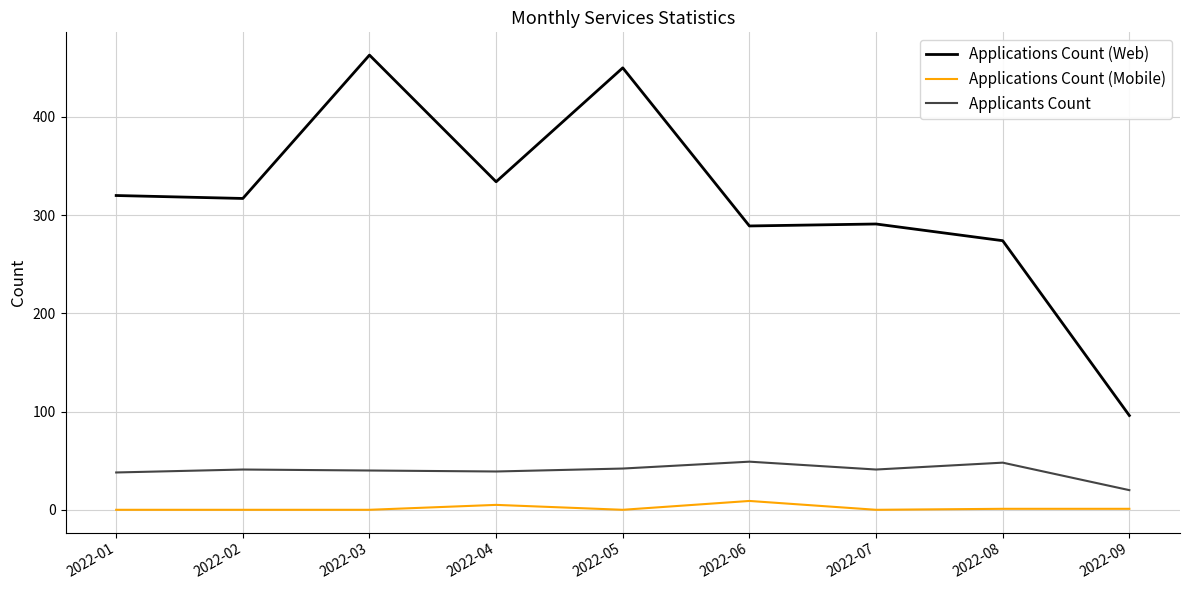

True or false: Applications Count (Web) and Applicants Count intersect in this chart.

False